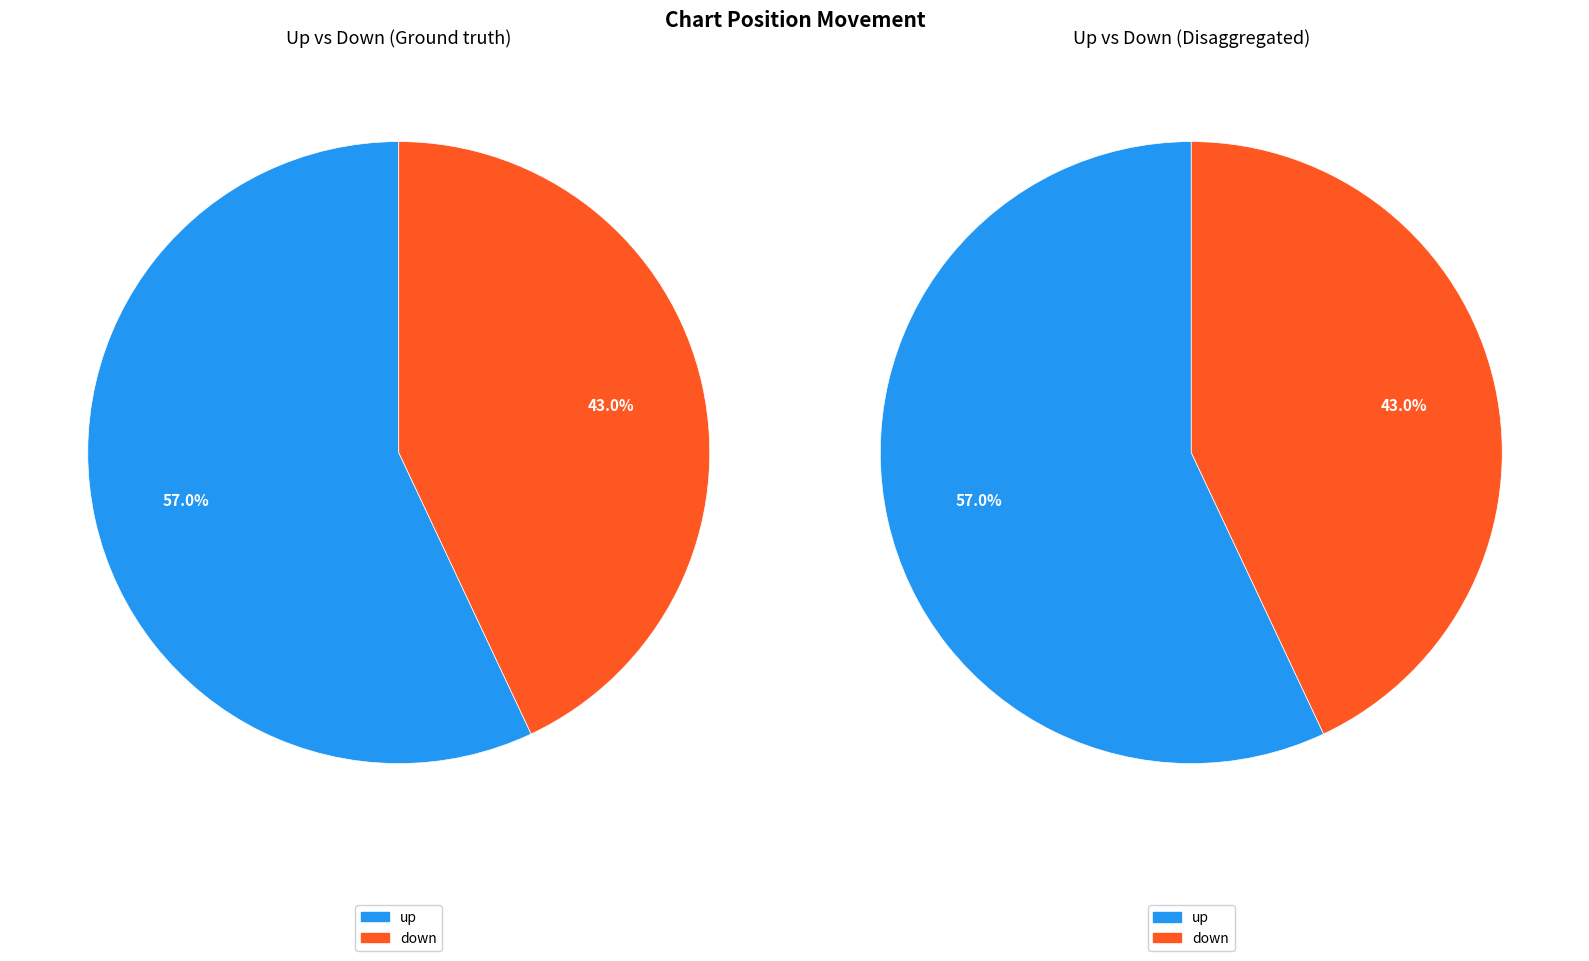

Approximately how many times larger is the value at down compared to up?

0.8